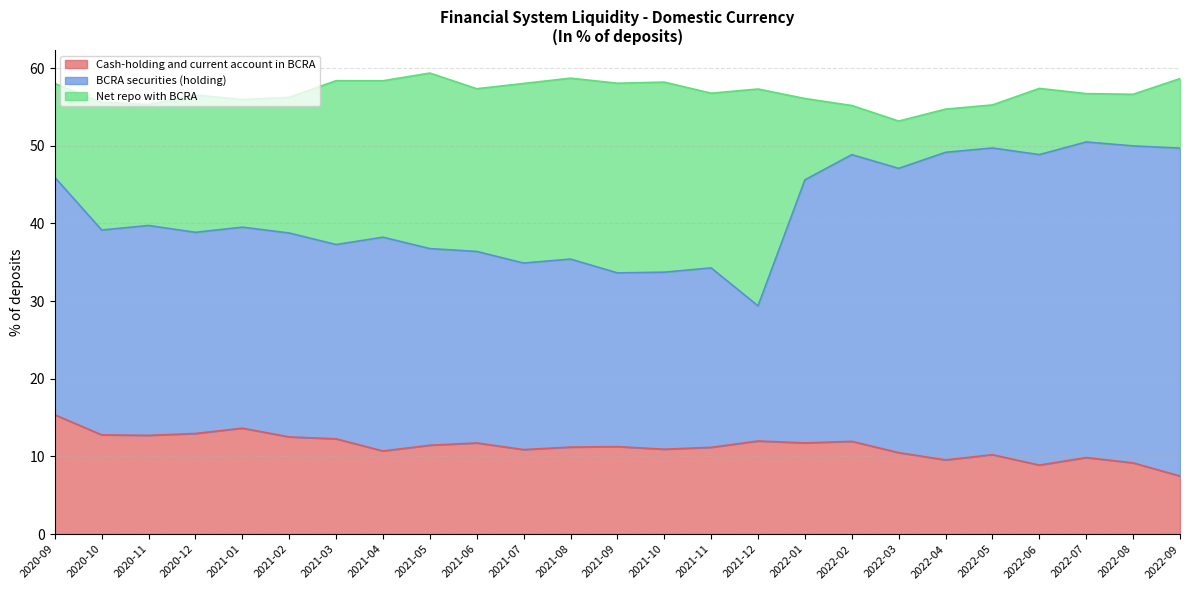

Which series has the widest spread of values?

Net repo with BCRA